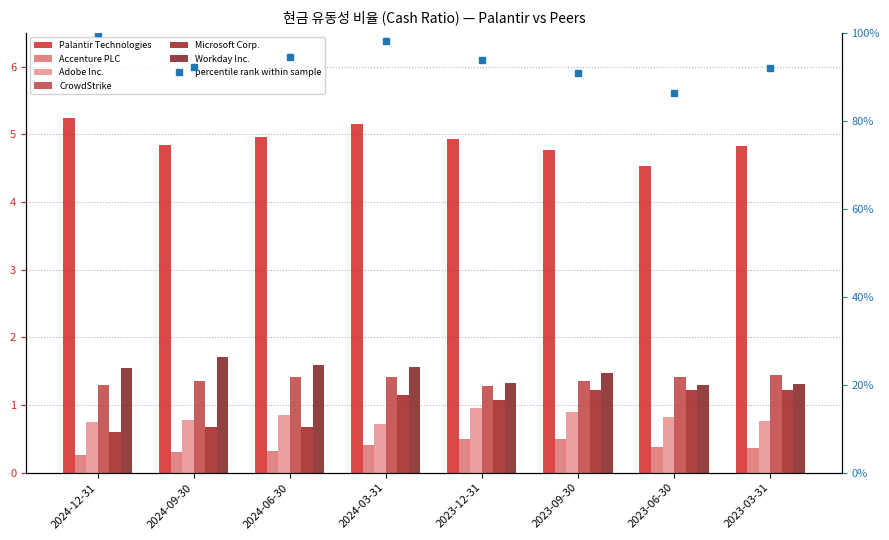

What position from the right is 2023-03-31?

1